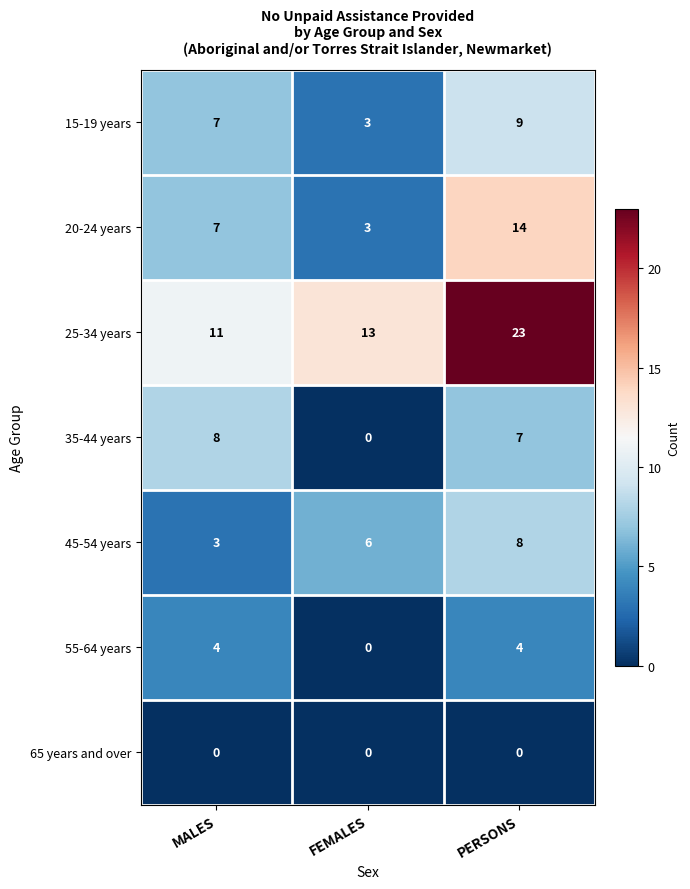

How many distinct data groups are displayed?

7